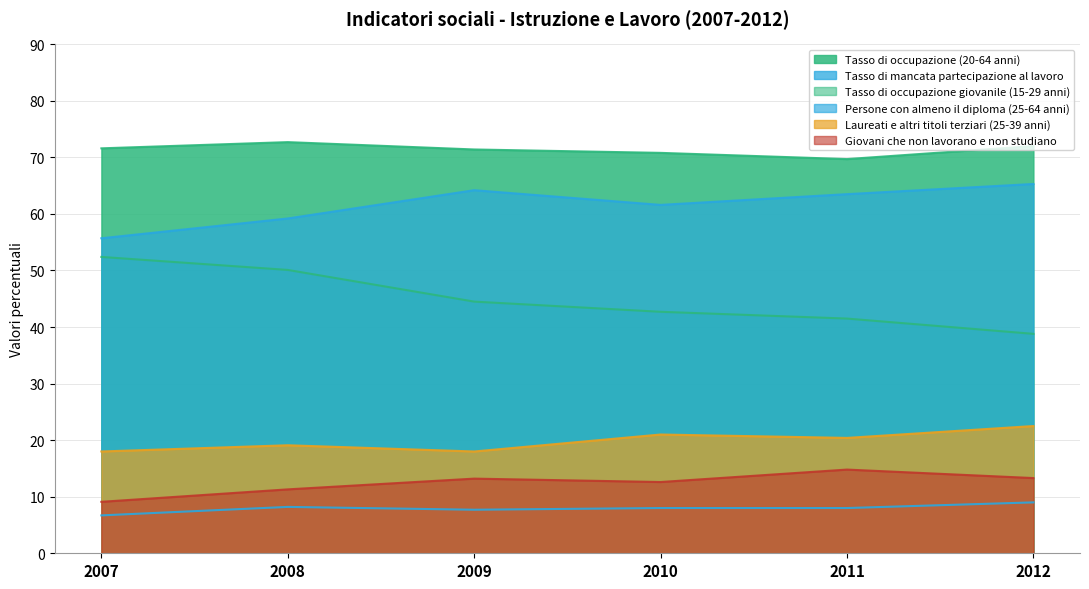

True or false: Tasso di mancata partecipazione al lavoro and Laureati e altri titoli terziari (25-39 anni) intersect in this chart.

False